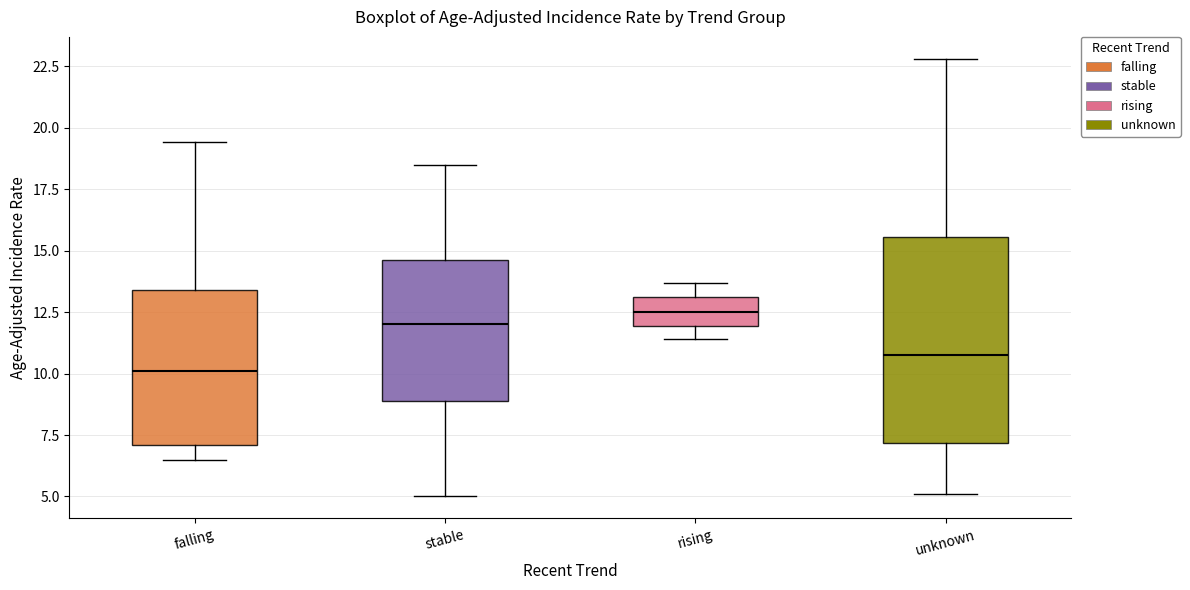

Which box is the tallest, from its lower edge to its upper edge?

unknown